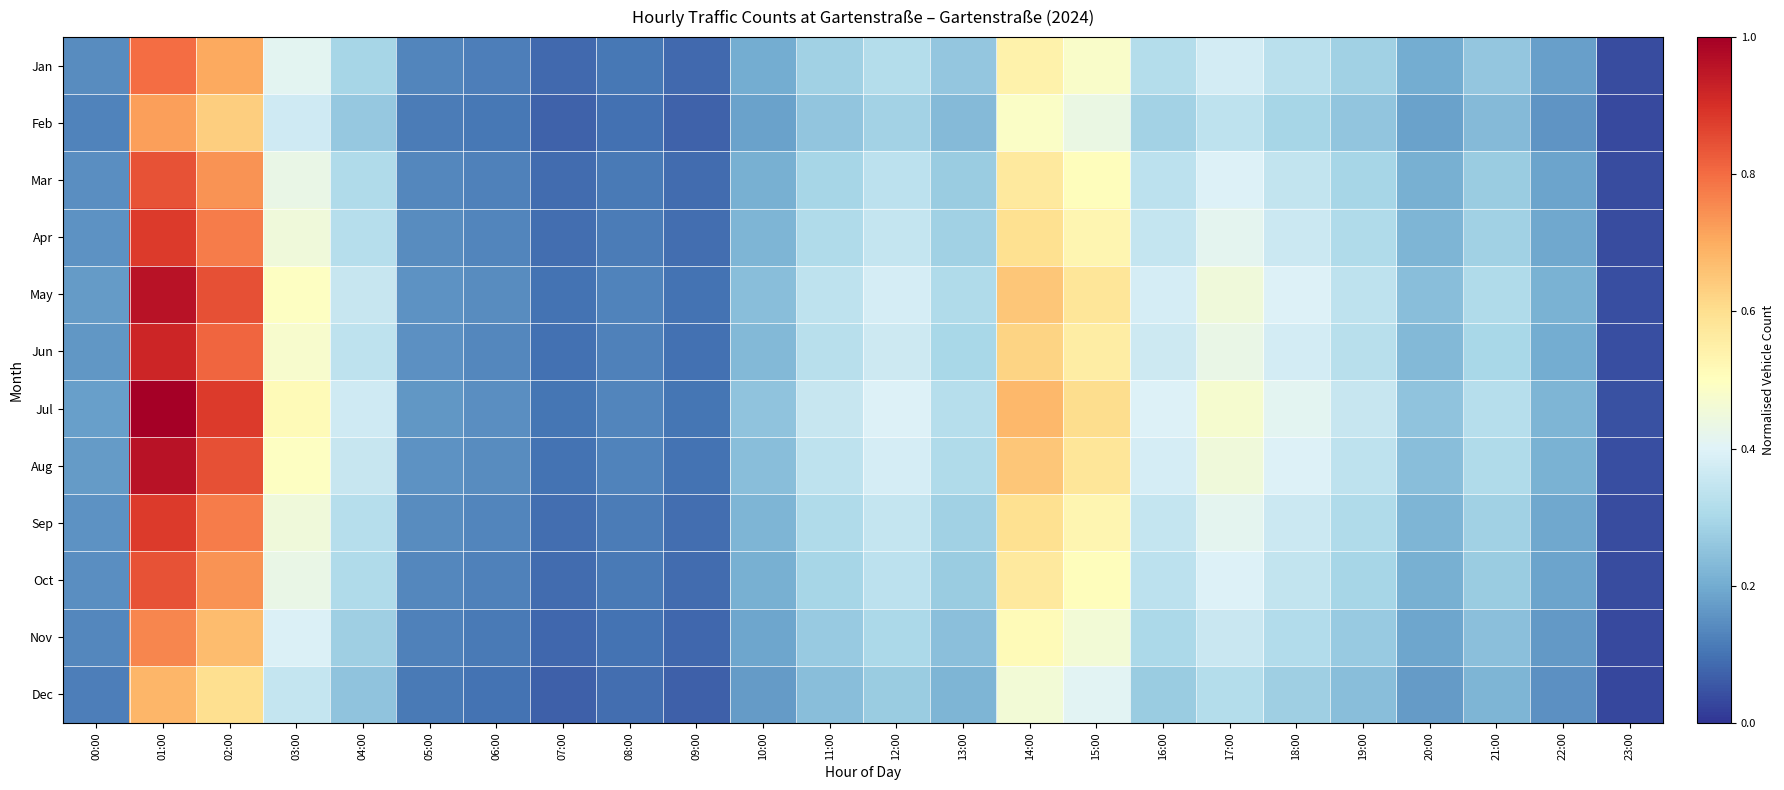

How many data points does each series have?

24